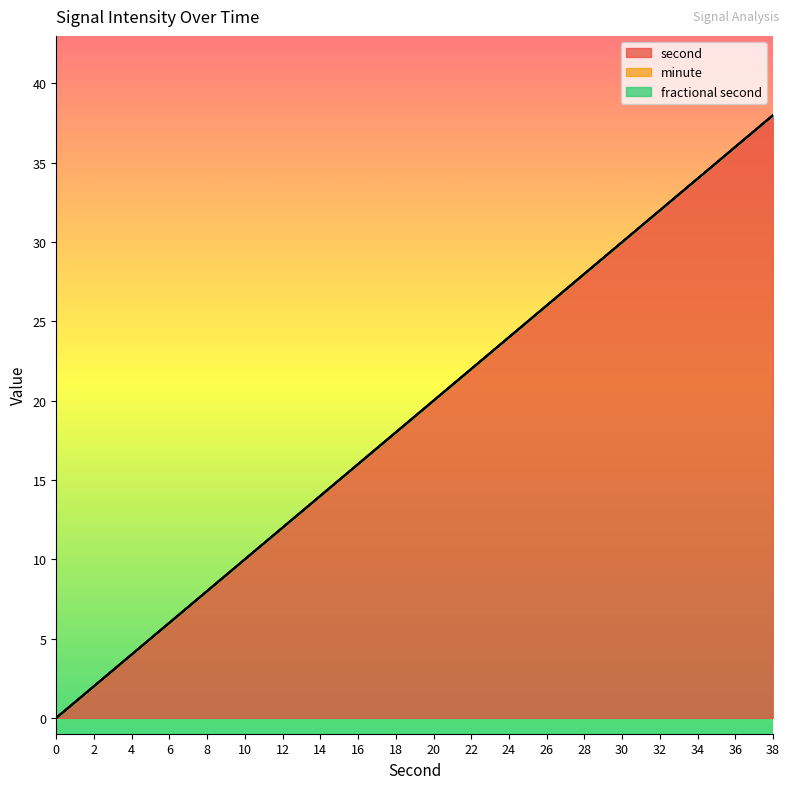

Which series changed the most between 22 and 36?

second